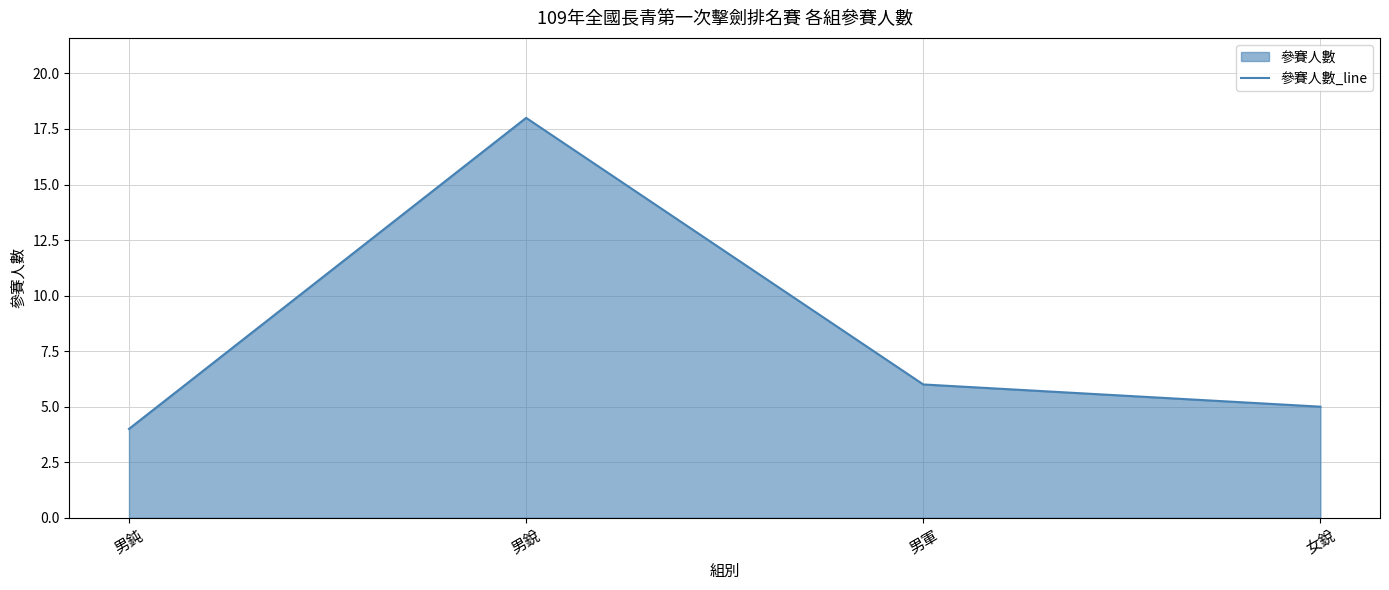

What is the sum of all values?

33